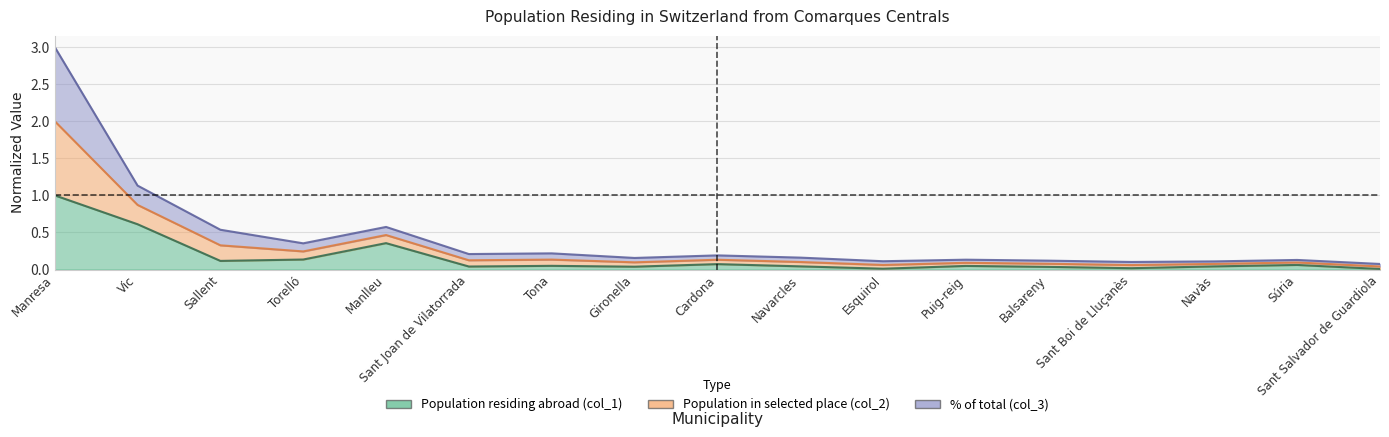

Is it true that Population in selected place (col_2) equals 0.1 at Navàs?

True